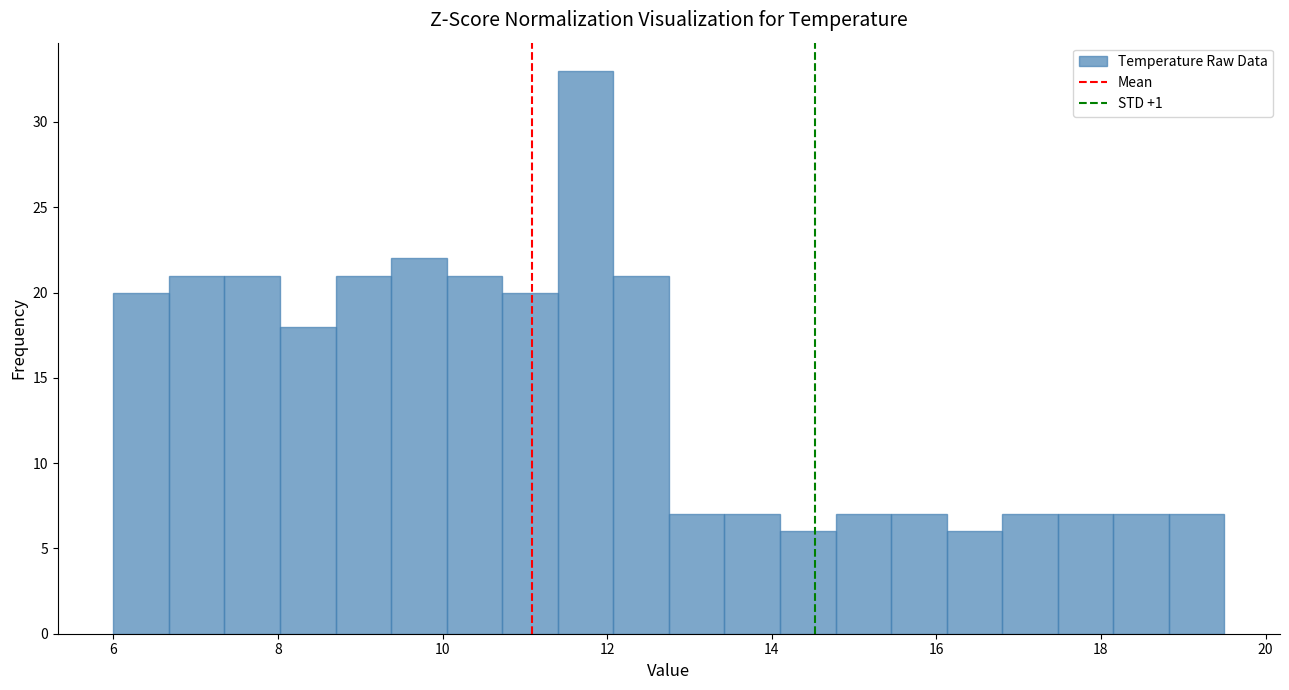

Read against the x-axis, roughly where is the centre of the tallest bar?

11.8